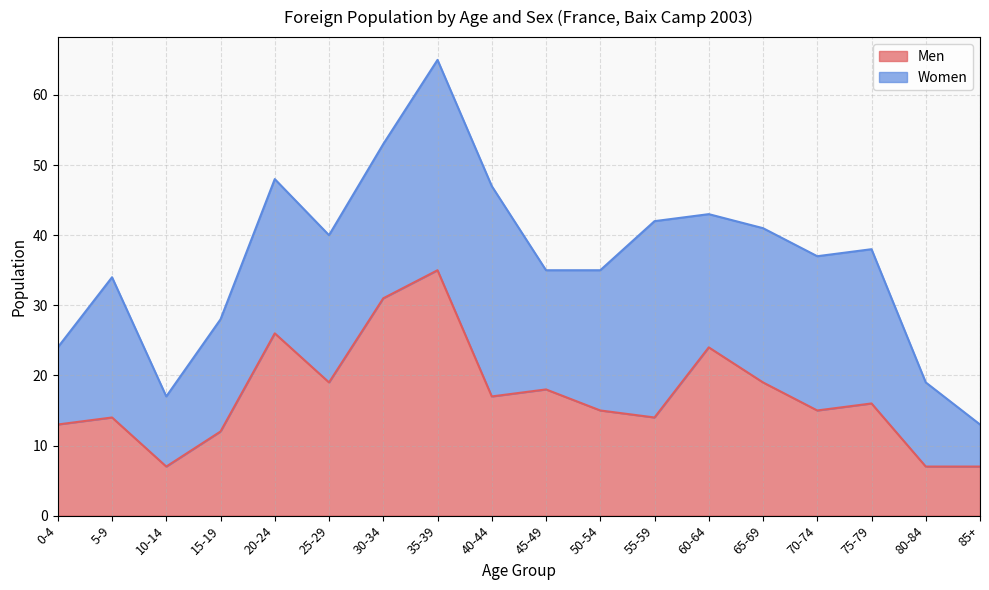

How many interior local peaks (higher than both neighbors) does the data have?

6